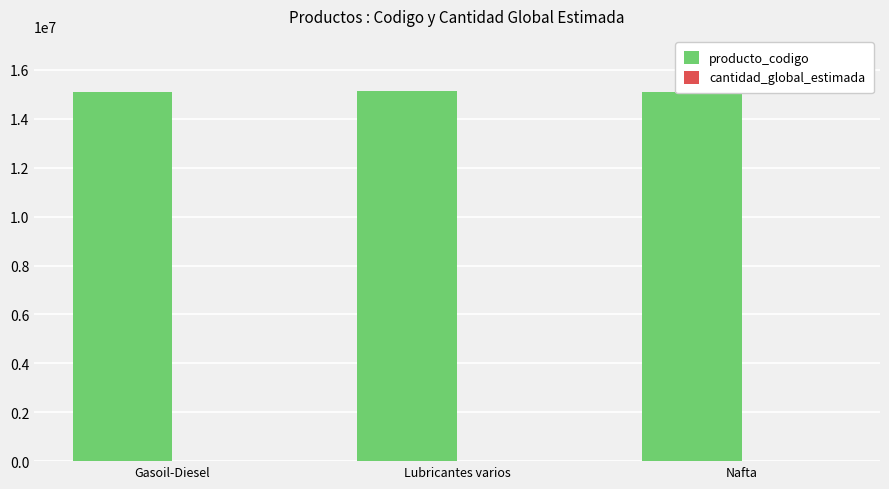

The producto_codigo series shows 9577090 at Gasoil-Diesel. True or false?

False